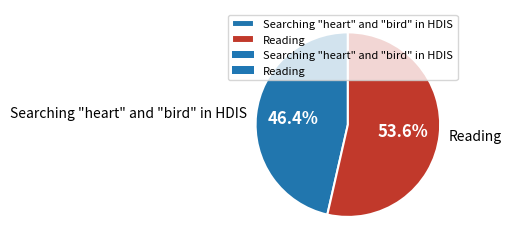

To the nearest percent, what portion does Reading represent?

54%